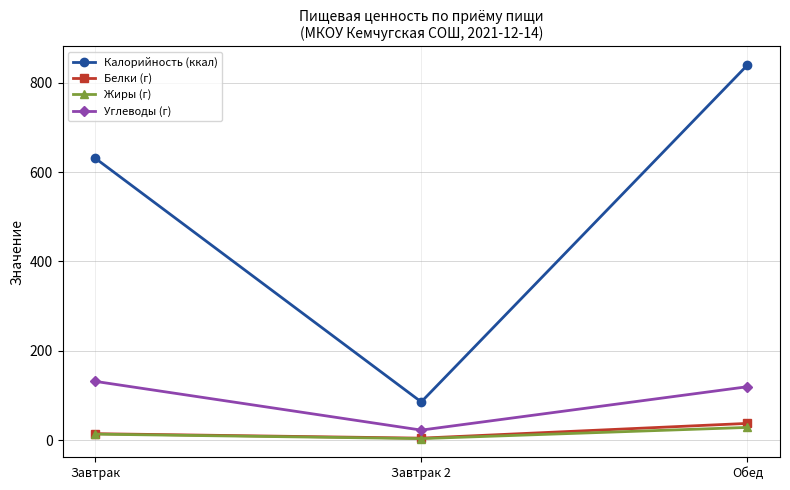

What is the lowest value of the Жиры (г) series?

4